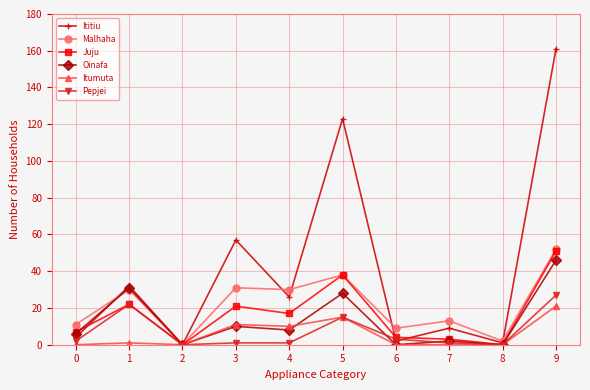

Which category has the highest value across all series?

9